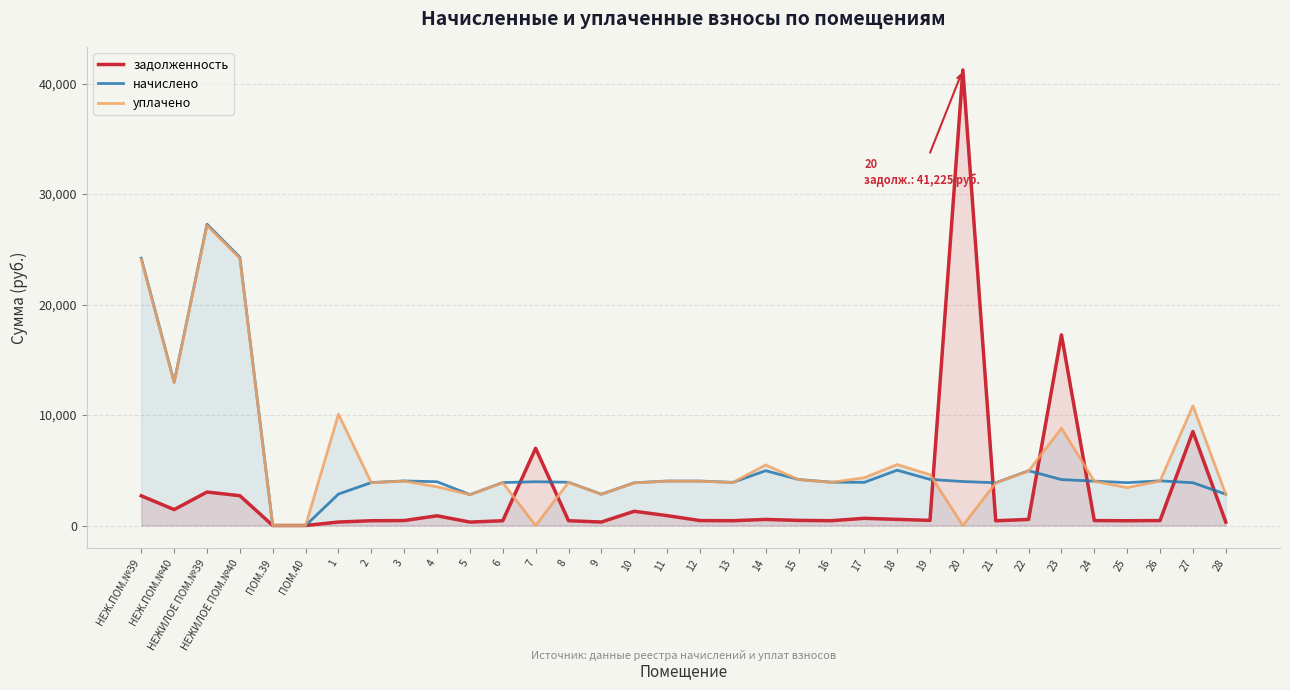

At how many categories does at least one series exceed 39367?

1